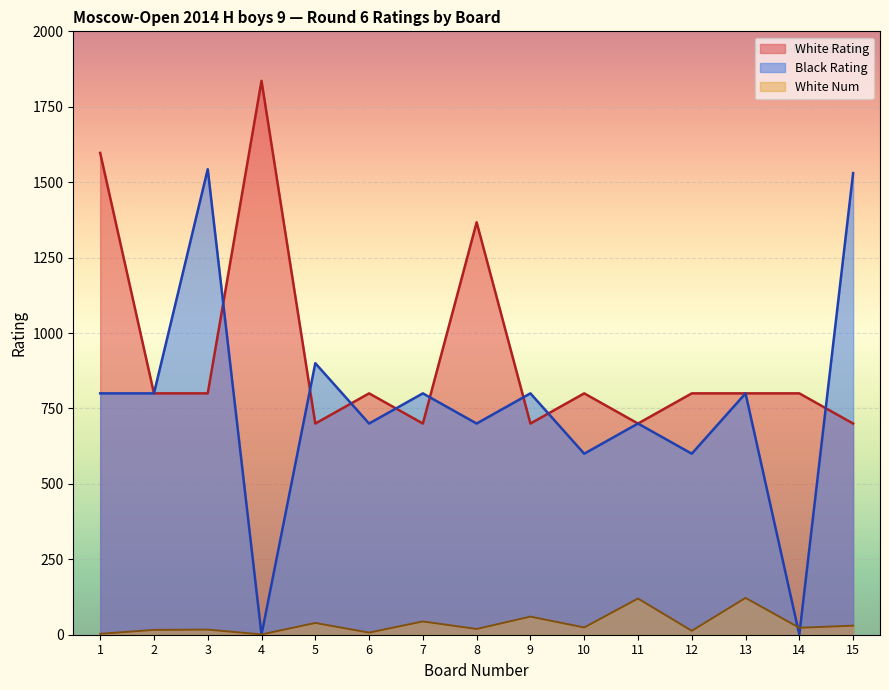

Which series changed the most between 10 and 14?

Black Rating